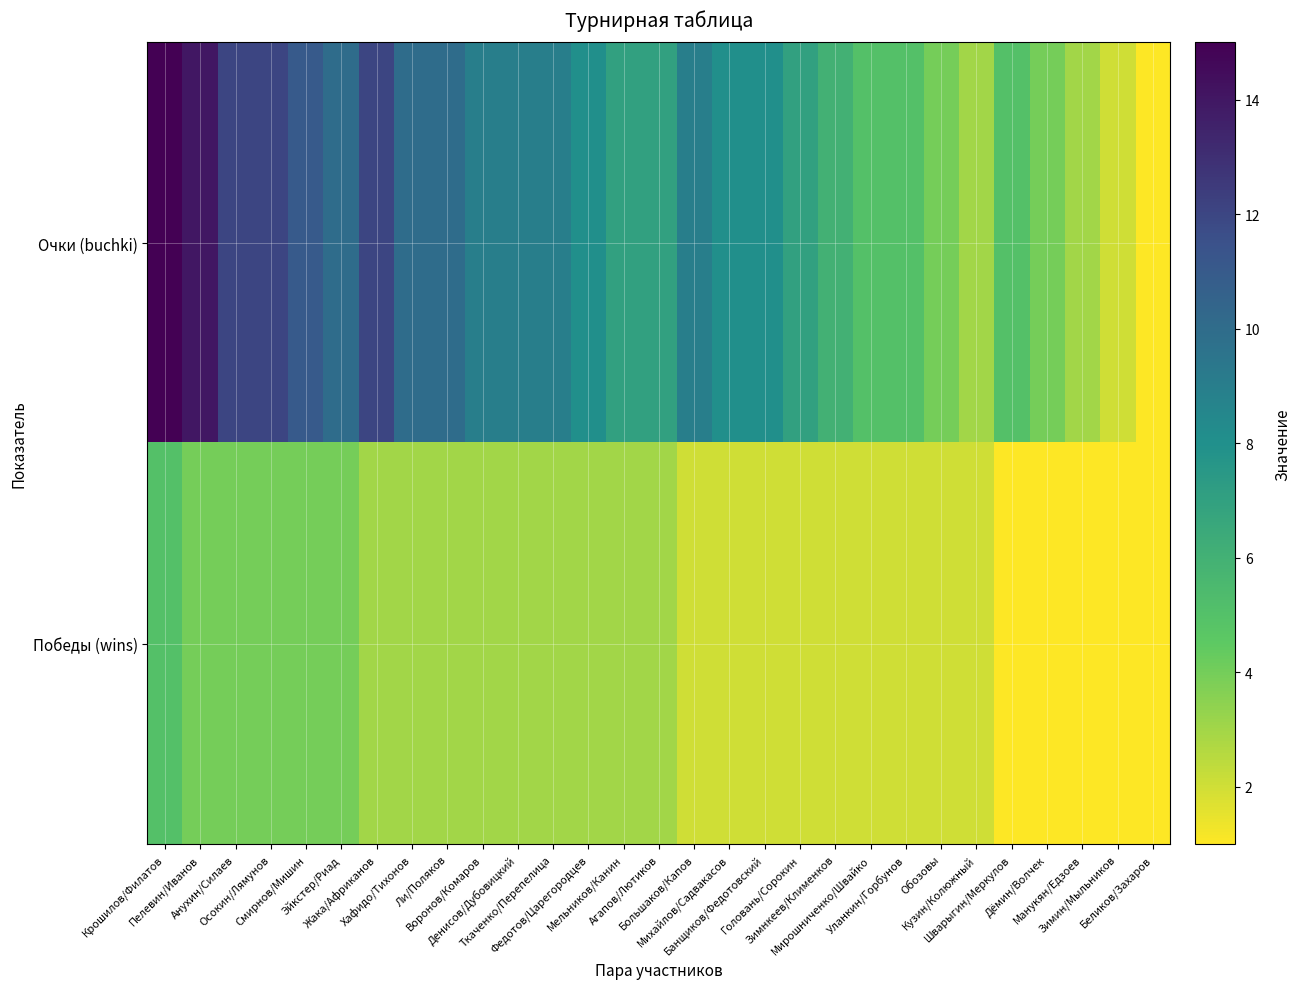

Reading right to left, extract all data points from this chart.

Очки (buchki): Беликов/Захаров=1	Зимин/Мыльников=2	Манукян/Едзоев=3	Дёмин/Волчек=4	Шварыгин/Меркулов=5	Кузин/Колюжный=3	Обозовы=4	Уланкин/Горбунов=5	Мирошниченко/Швайко=5	Зимнкеев/Клименков=6	Головань/Сорокин=7	Банщиков/Федотовский=8	Михайлов/Садвакасов=8	Большаков/Капов=9	Агапов/Лютиков=7	Мельников/Канин=7	Федотов/Царегородцев=8	Ткаченко/Перепелица=9	Денисов/Дубовицкий=9	Воронов/Комаров=9	Ли/Поляков=10	Хафидо/Тихонов=10	Жака/Африканов=12	Эйкстер/Риад=10	Смирнов/Мишин=11	Осокин/Лямунов=12	Анухин/Силаев=12	Пелевин/Иванов=14	Крошилов/Филатов=15
Победы (wins): Беликов/Захаров=1	Зимин/Мыльников=1	Манукян/Едзоев=1	Дёмин/Волчек=1	Шварыгин/Меркулов=1	Кузин/Колюжный=2	Обозовы=2	Уланкин/Горбунов=2	Мирошниченко/Швайко=2	Зимнкеев/Клименков=2	Головань/Сорокин=2	Банщиков/Федотовский=2	Михайлов/Садвакасов=2	Большаков/Капов=2	Агапов/Лютиков=3	Мельников/Канин=3	Федотов/Царегородцев=3	Ткаченко/Перепелица=3	Денисов/Дубовицкий=3	Воронов/Комаров=3	Ли/Поляков=3	Хафидо/Тихонов=3	Жака/Африканов=3	Эйкстер/Риад=4	Смирнов/Мишин=4	Осокин/Лямунов=4	Анухин/Силаев=4	Пелевин/Иванов=4	Крошилов/Филатов=5